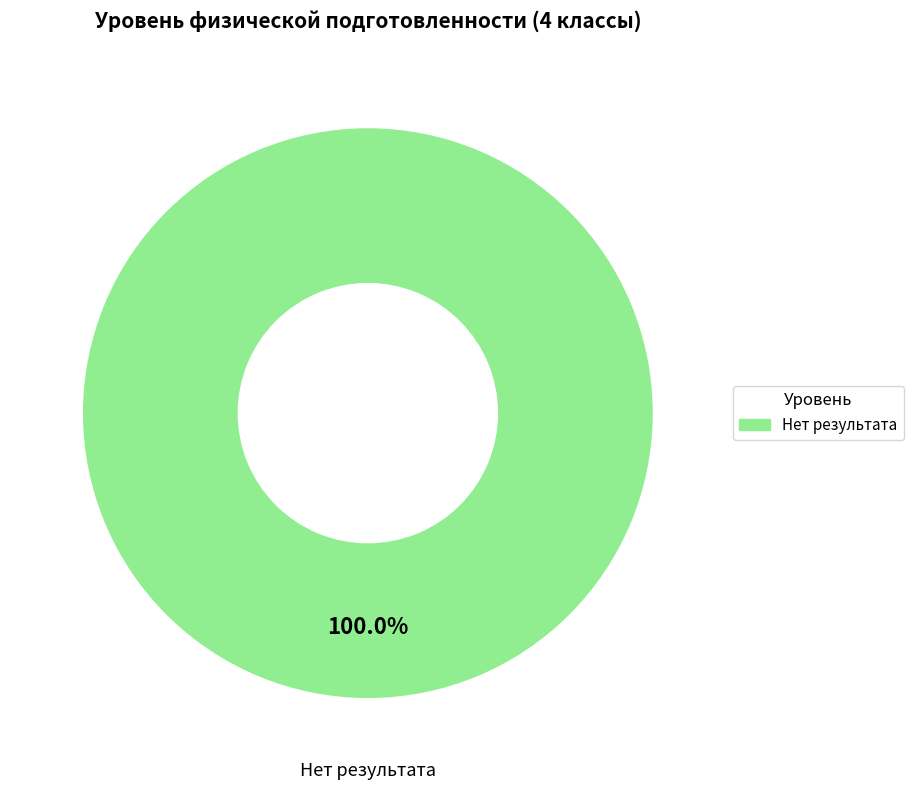

Is there a majority slice in this chart?

Yes